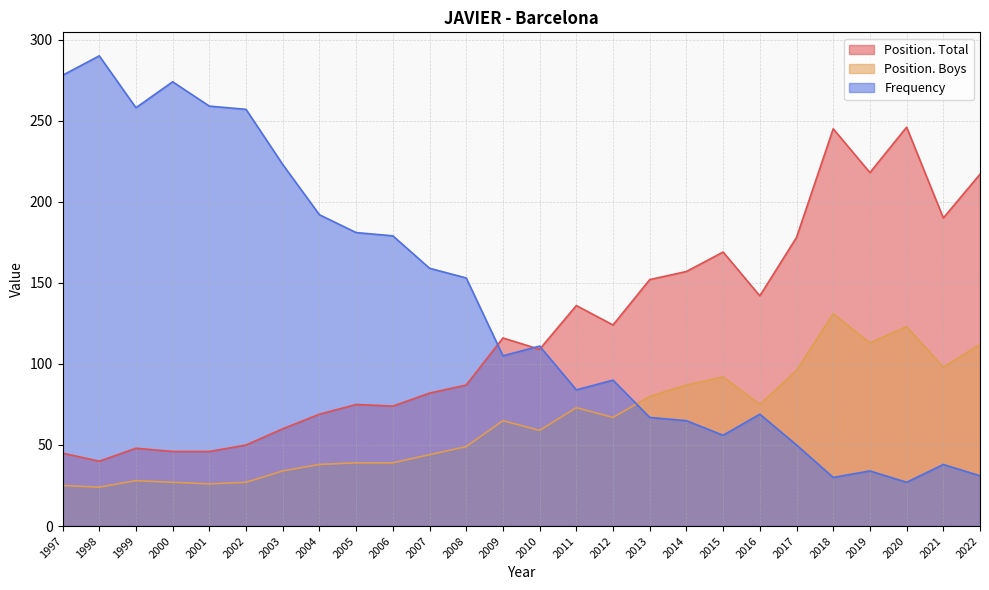

How many categories are shown in the chart?

26